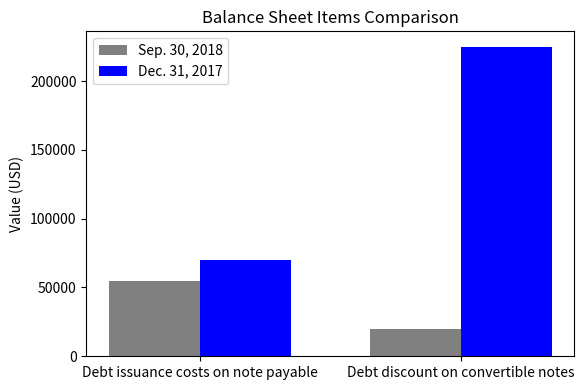

What is the value of the Sep. 30, 2018 bar at the 2nd from the left?

19726